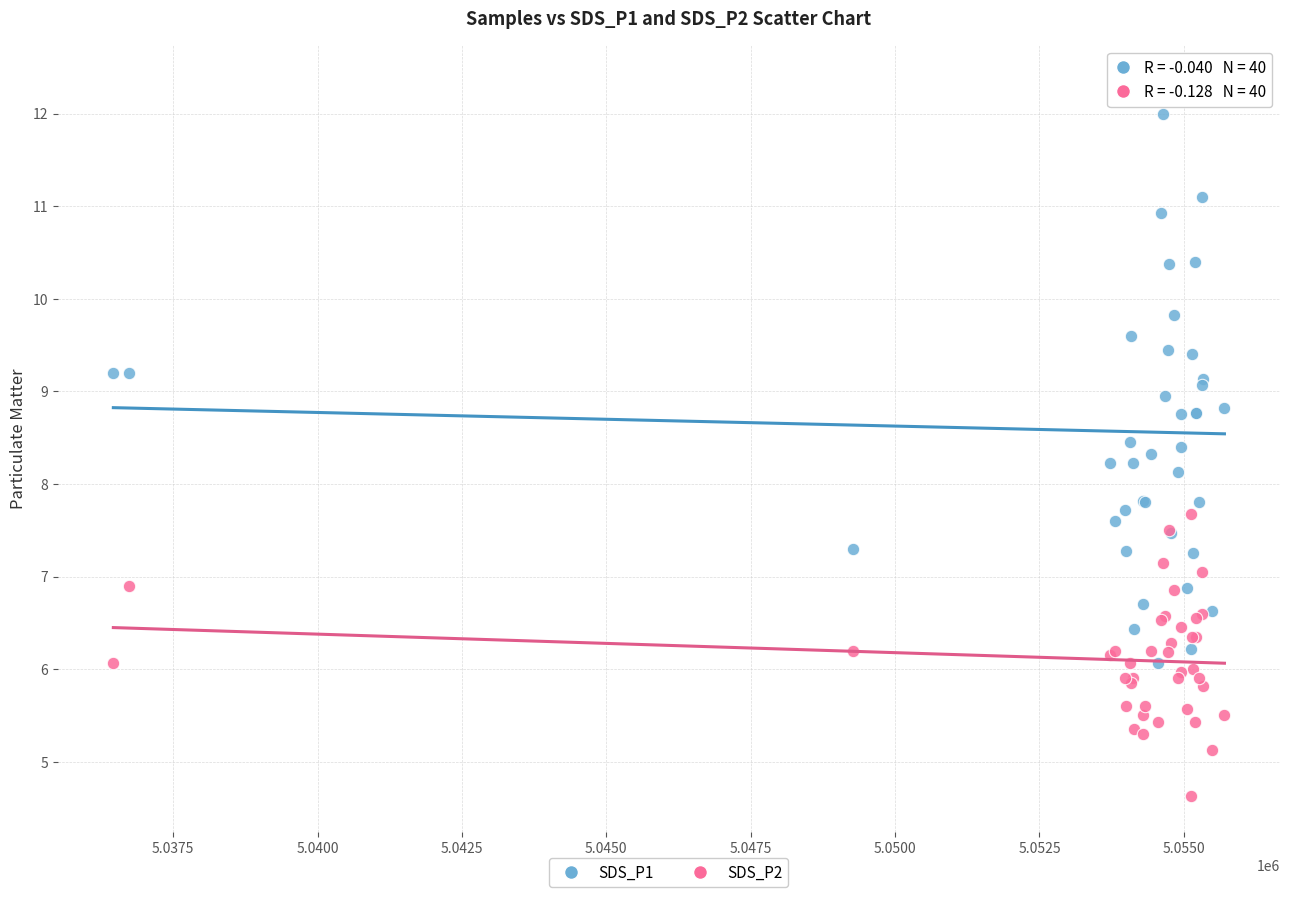

What are all the series names shown in the legend?

SDS_P1, SDS_P2